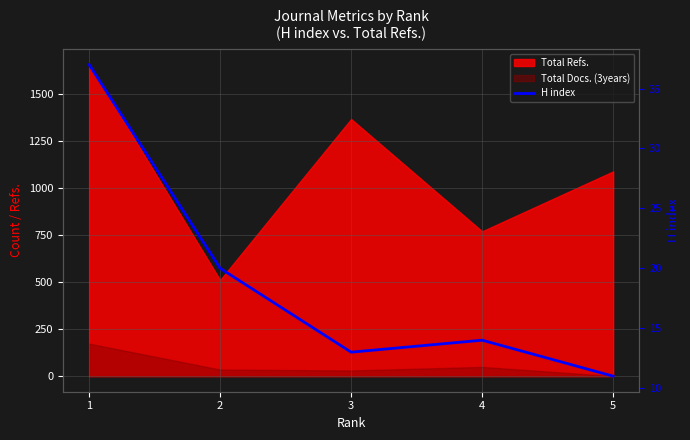

What is the smallest value displayed?

11